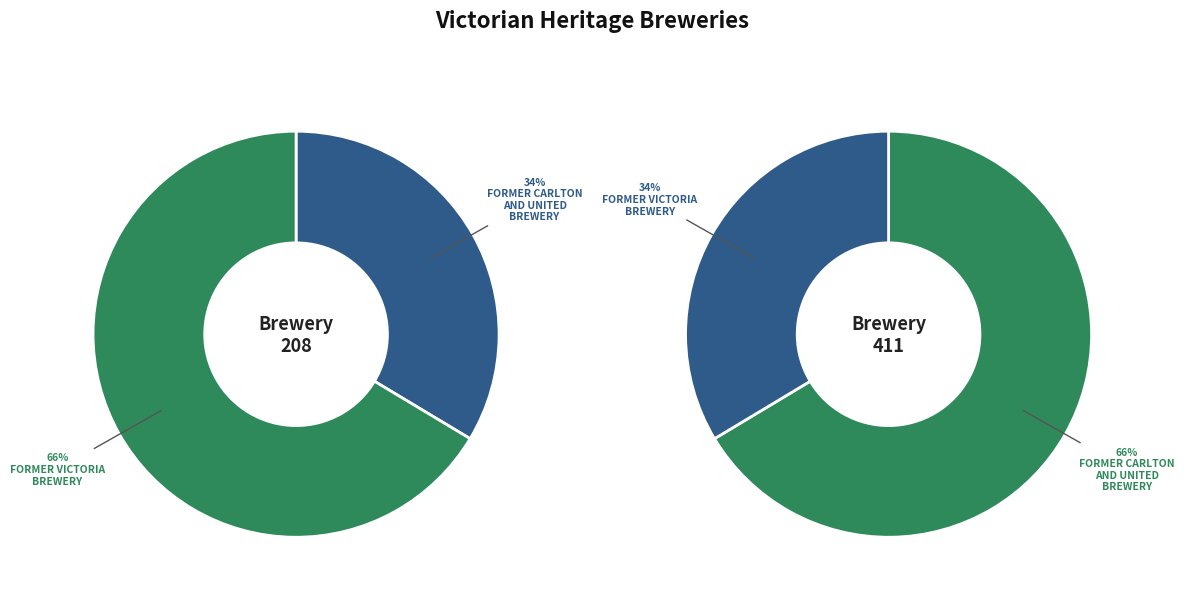

The FORMER VICTORIA BREWERY slice represents 81% of the pie. True or false?

False